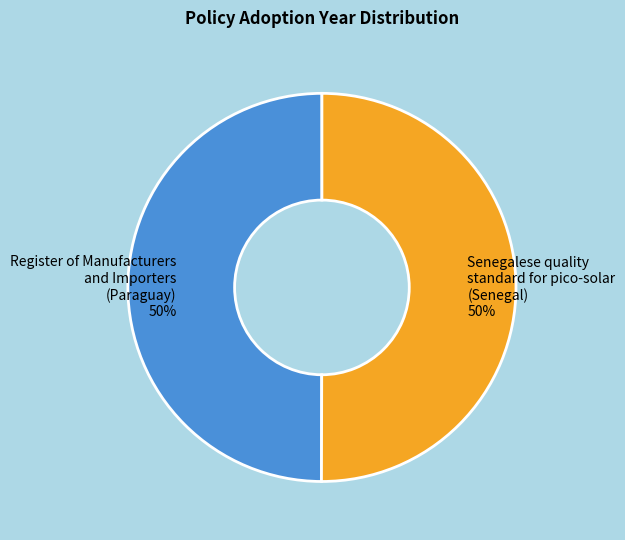

What percentage is the Senegalese quality standard for pico-solar (Senegal) slice, to the nearest percent?

50%